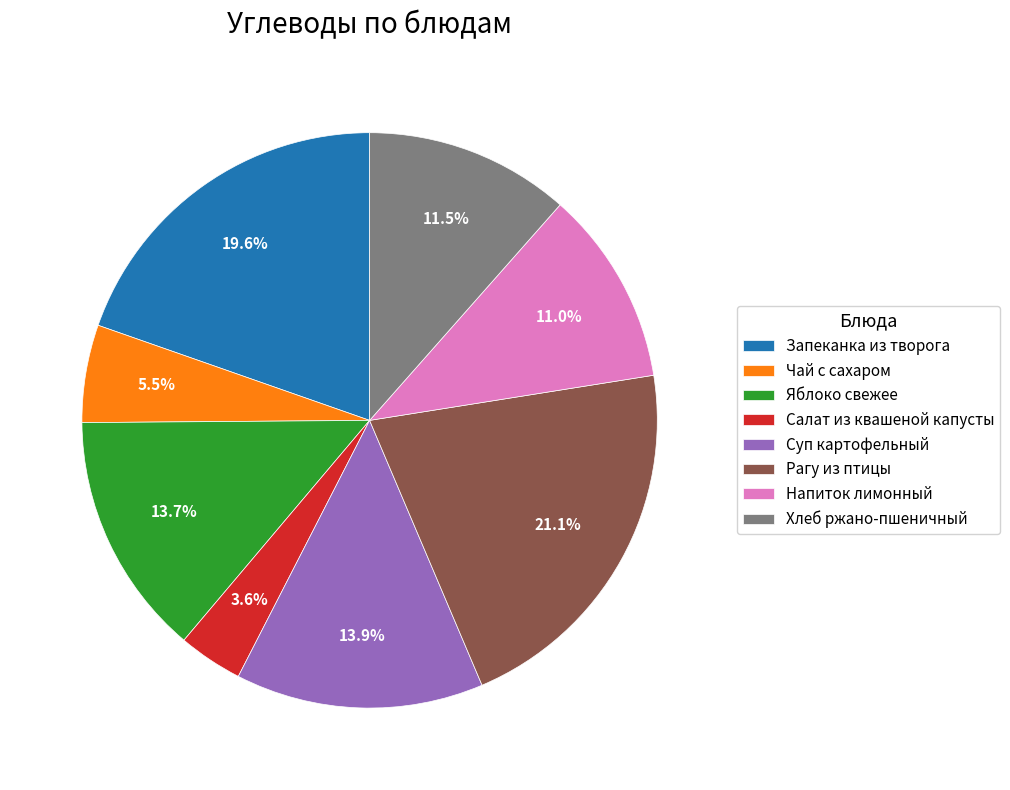

Which category has the smallest portion of the pie?

Салат из квашеной капусты